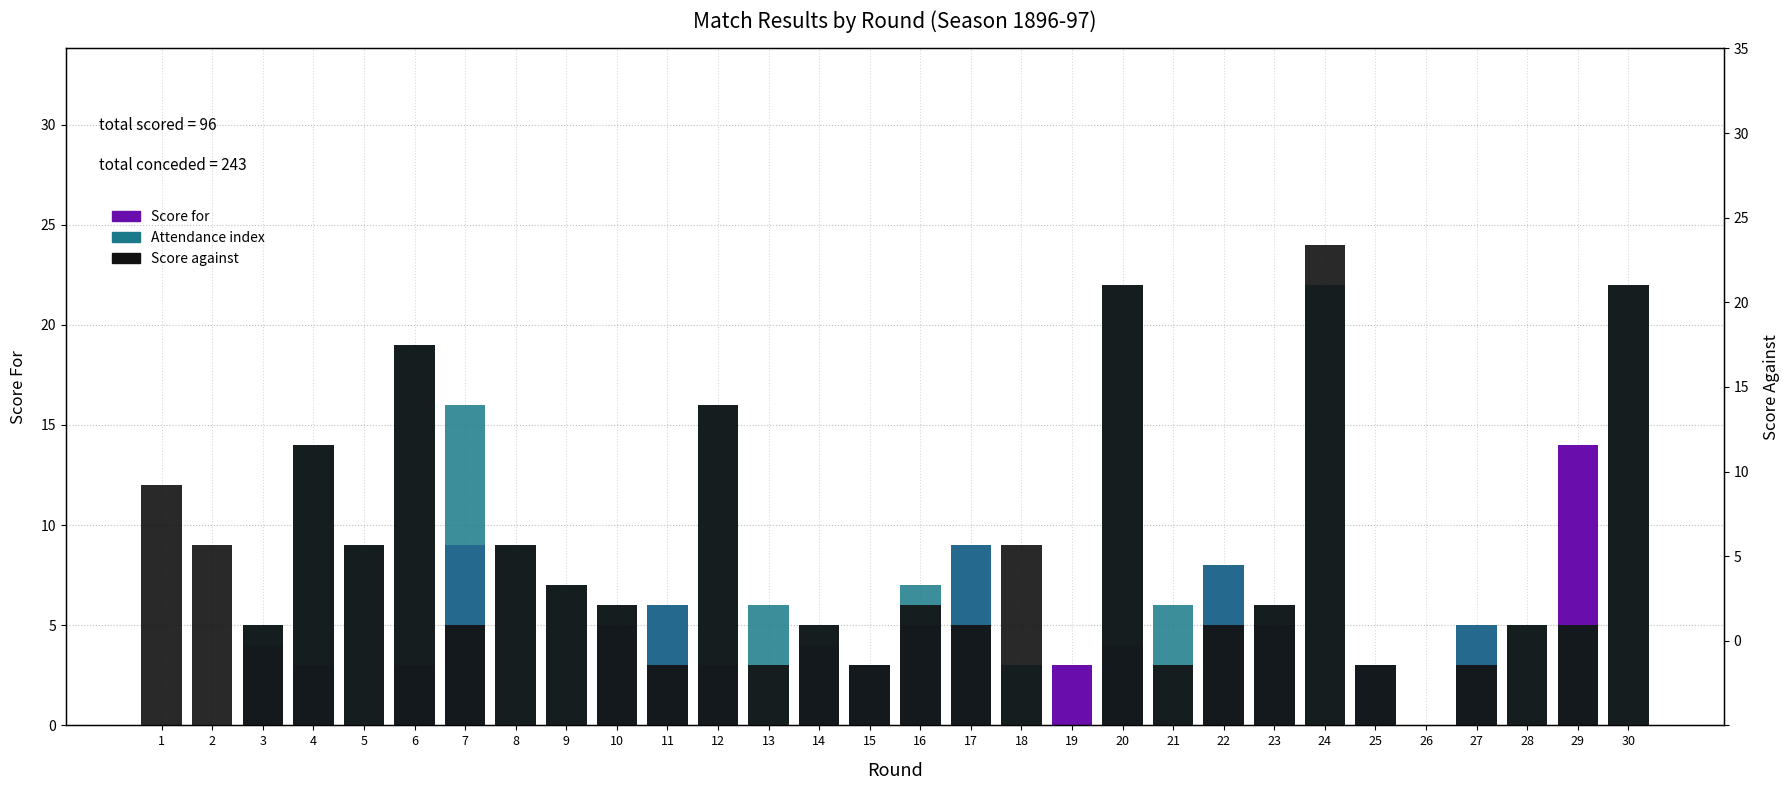

What is the spread (max minus min) of values at 28?

5